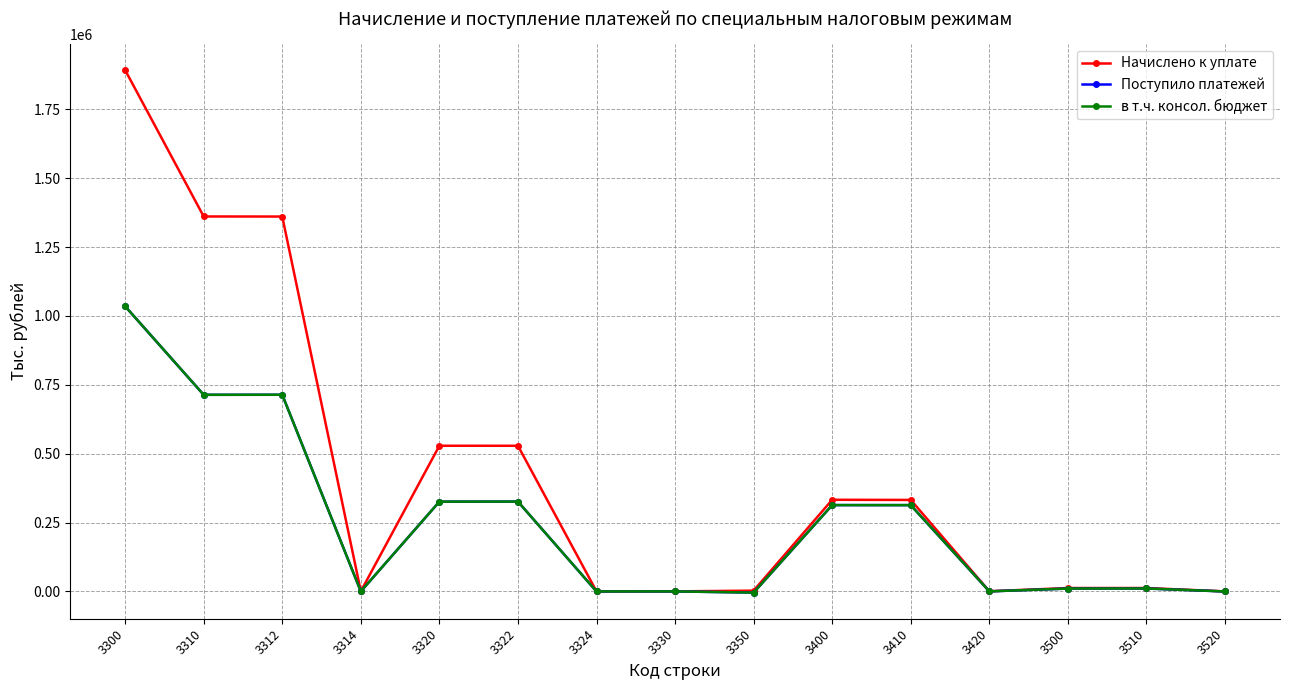

What is the difference between the в т.ч. консол. бюджет values at 3350 and 3500?

14669